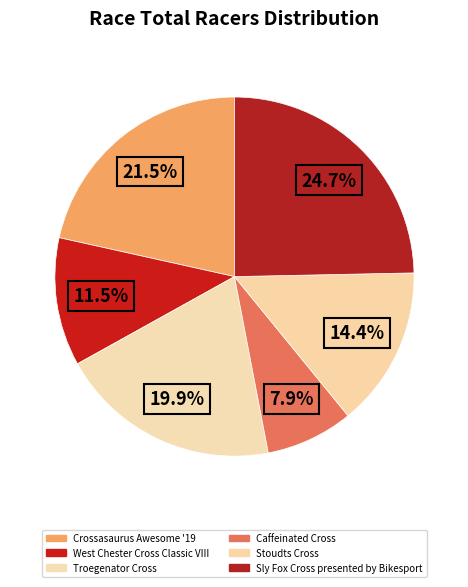

How many segments does this pie chart have?

6